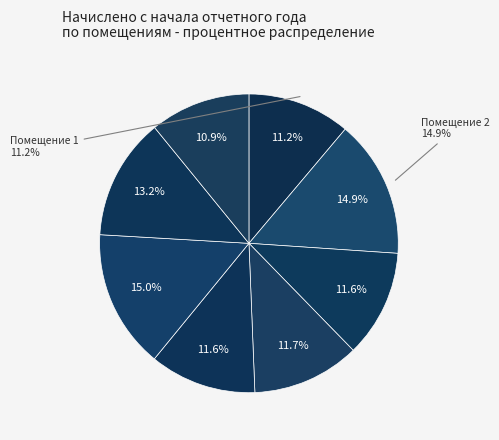

To the nearest percent, what portion does 3 represent?

12%